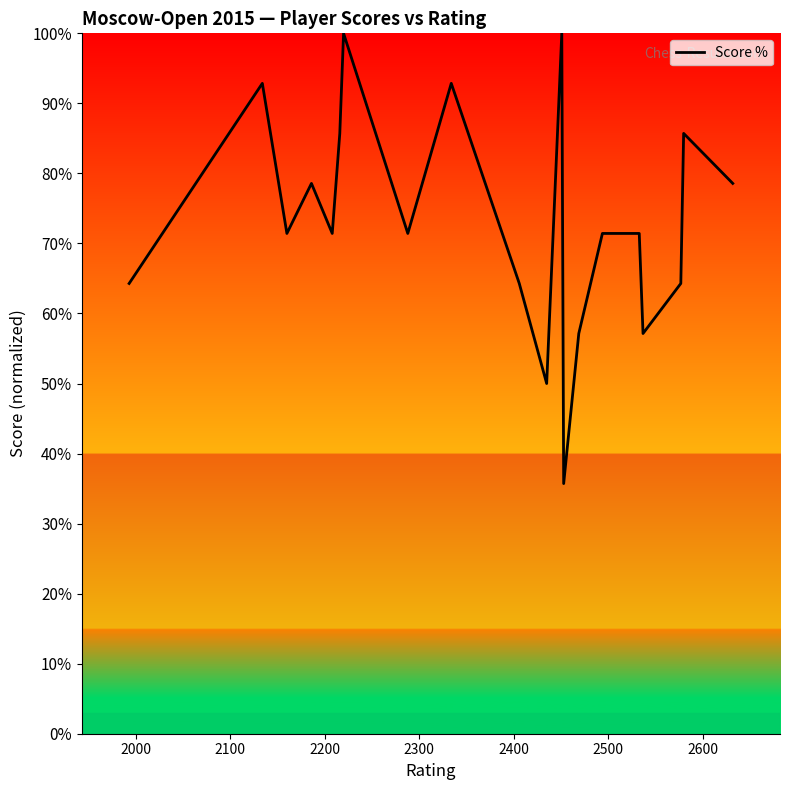

What is the maximum value shown in the chart?

100.0